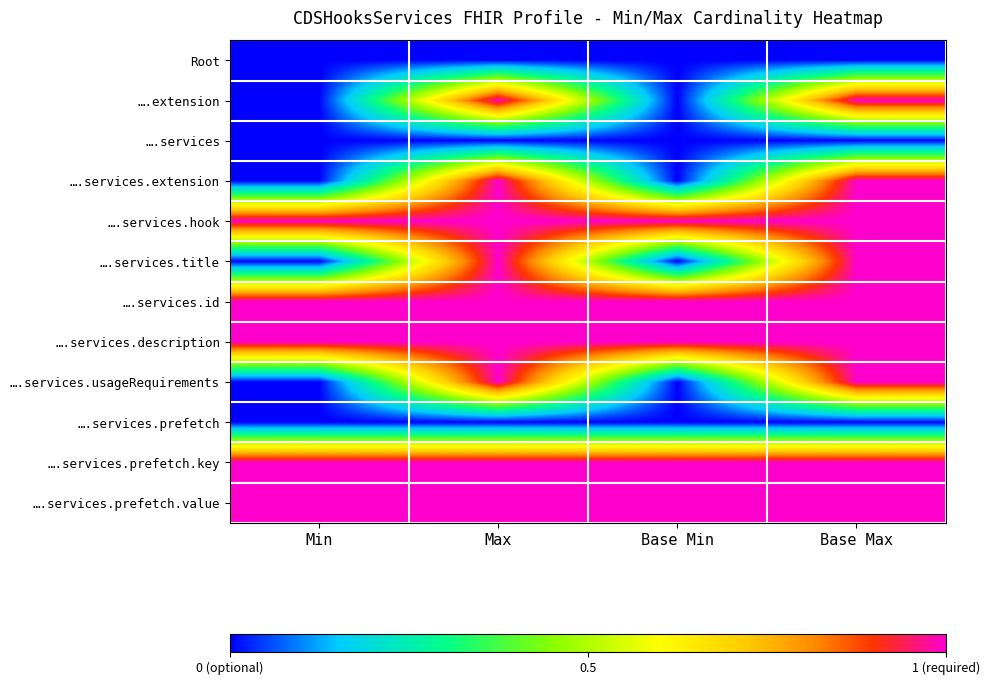

At which category is the sum across all series the highest?

Max